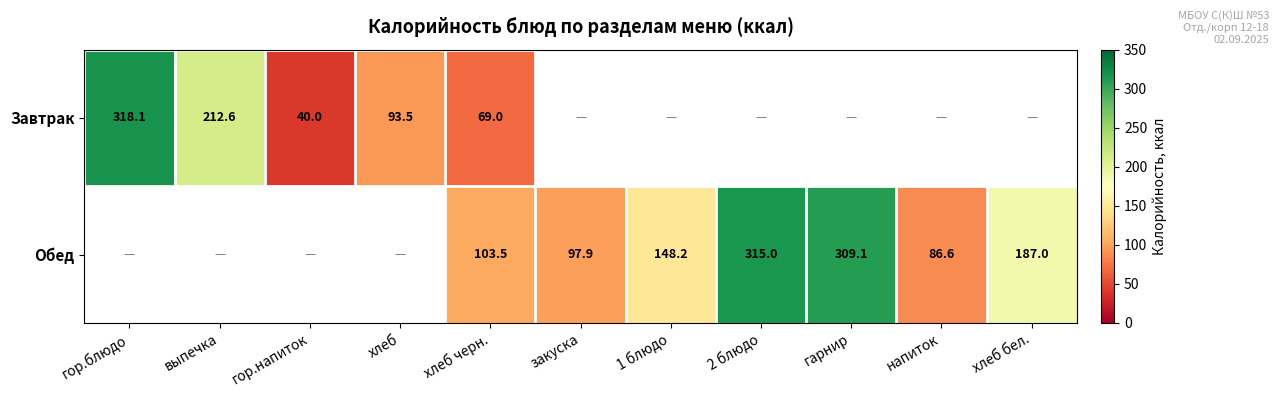

What value does the Завтрак series have at гор.напиток?

40.0